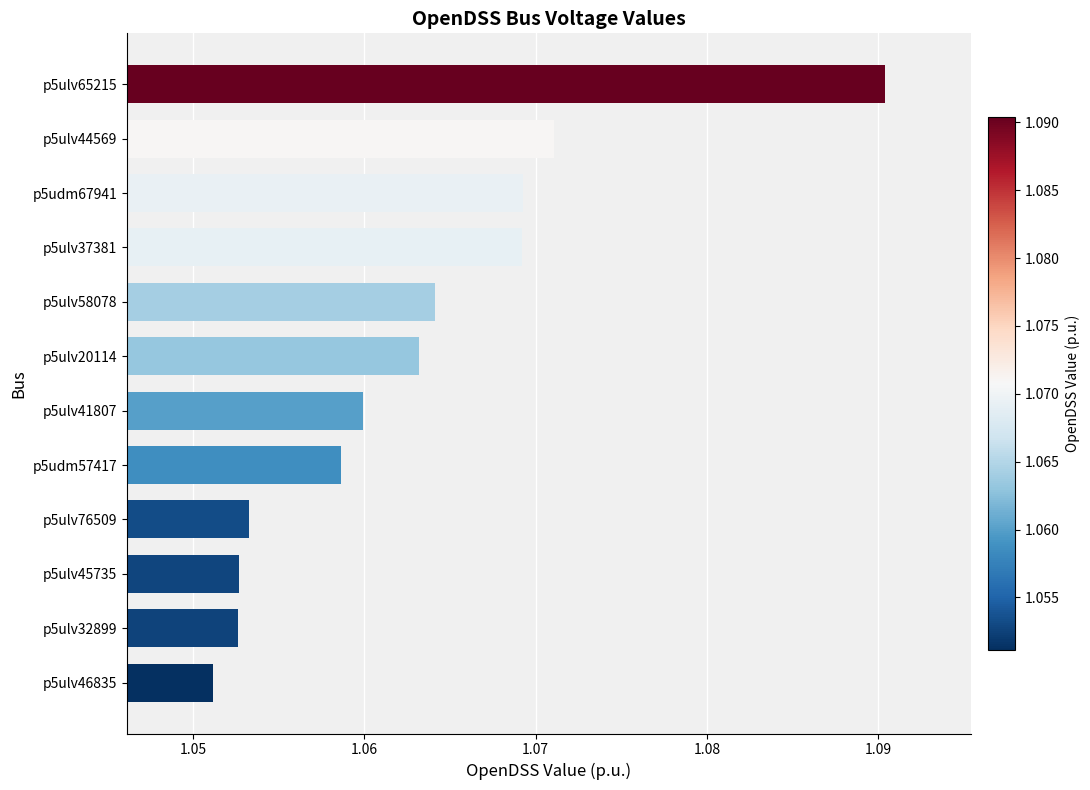

The value at p5ulv46835 is 0.7. True or false?

False